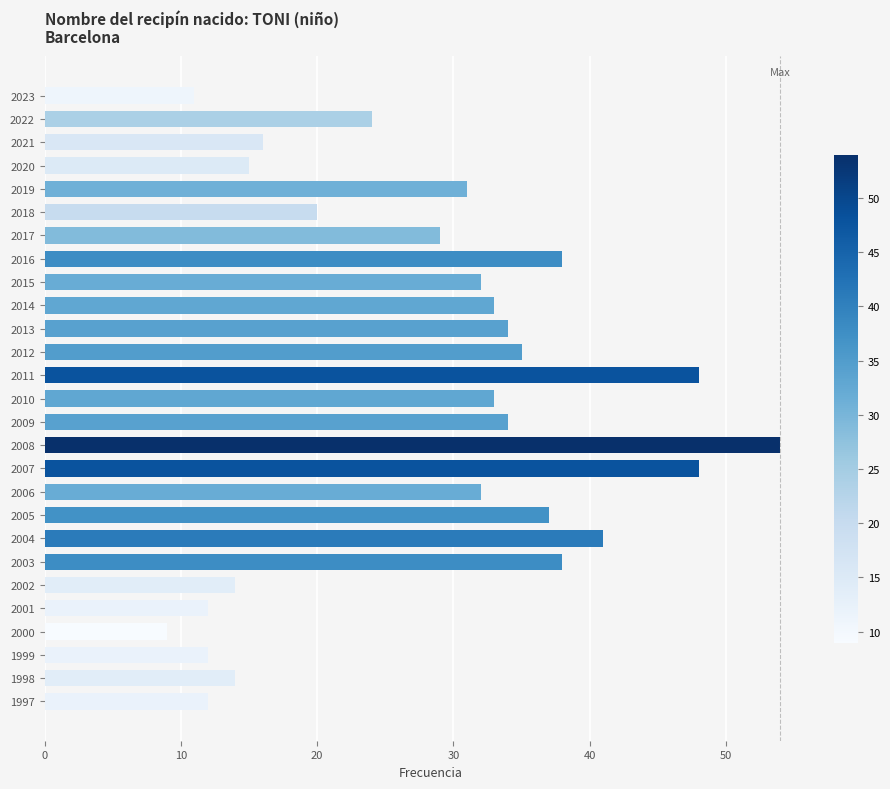

Count the number of categories in the chart.

27